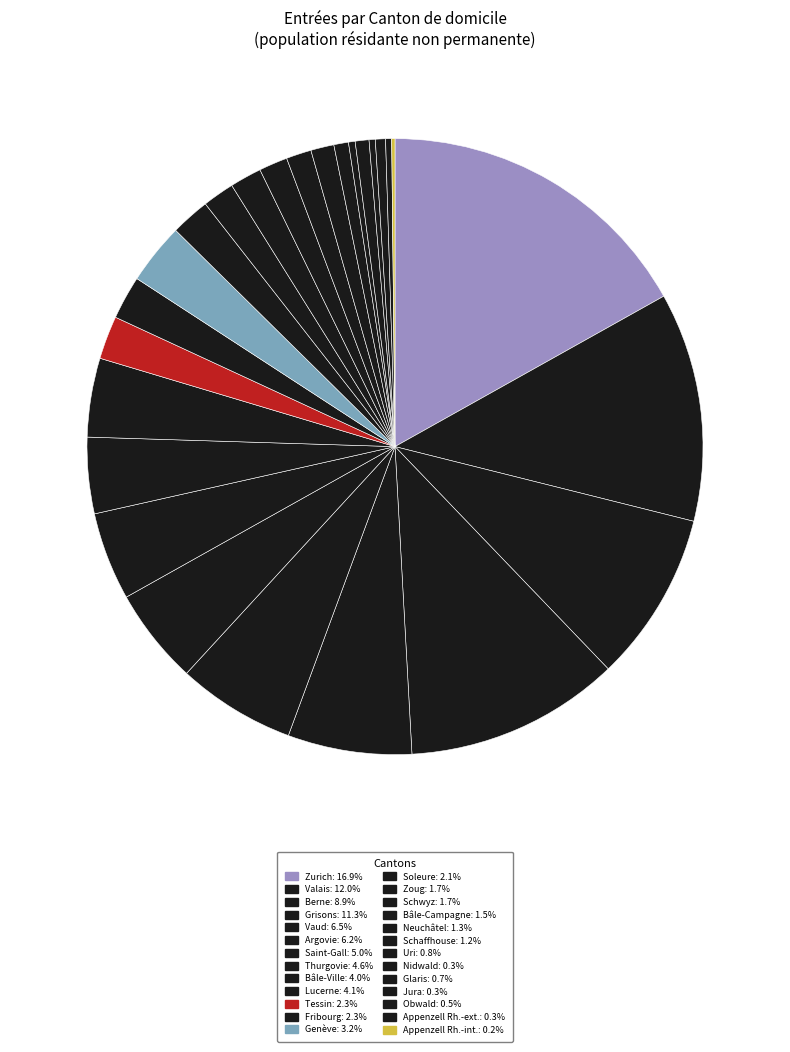

How many segments does this pie chart have?

26